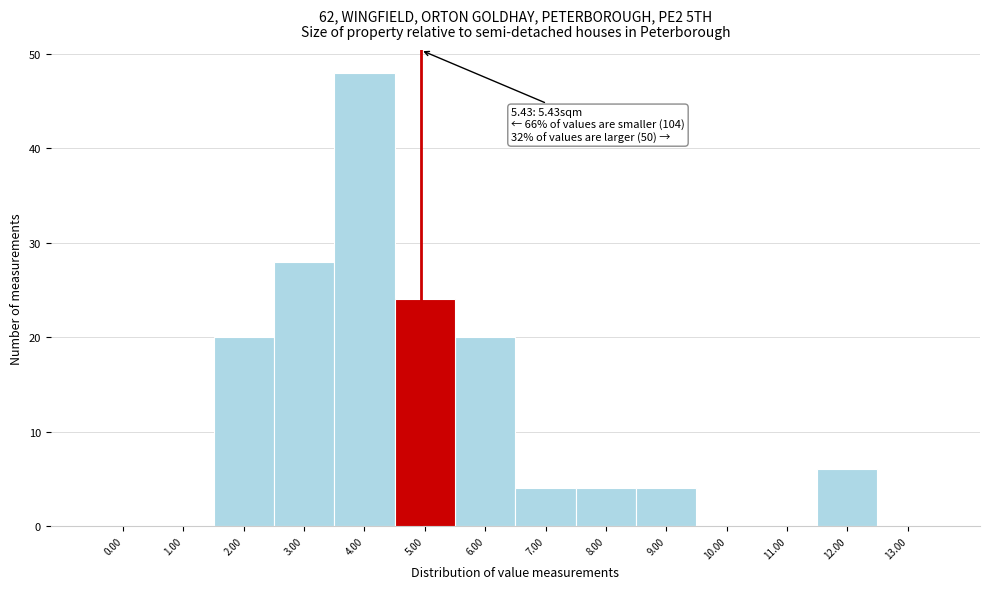

Reading left to right, transcribe all the data shown in this chart.

0.00=0	1.00=0	2.00=20	3.00=28	4.00=48	5.00=24	6.00=20	7.00=4	8.00=4	9.00=4	10.00=0	11.00=0	12.00=6	13.00=0